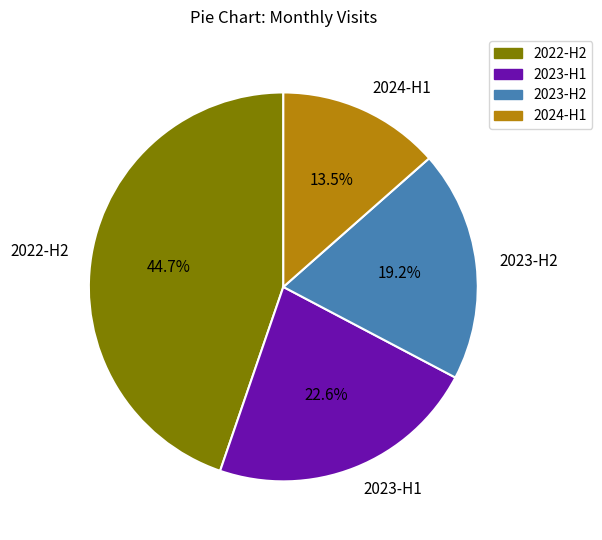

Is the sum of 2022-H2 and 2024-H1 greater than half?

Yes